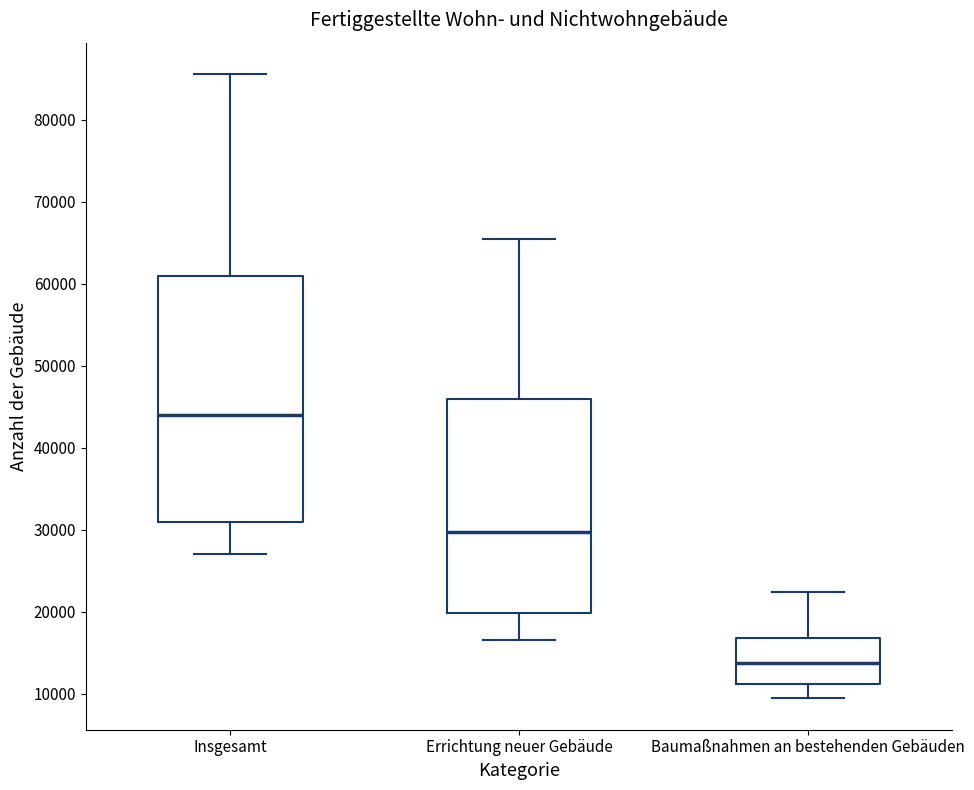

Reading left to right, read every box against the y-axis: the position of its median line, the range the box covers, and the ends of its whiskers. The values are not printed on the chart, so give them approximately, as read against the axis.

Insgesamt: median 44000, box 31000 to 61000, whiskers 27000 to 86000
Errichtung neuer Gebäude: median 30000, box 20000 to 46000, whiskers 17000 to 65000
Baumaßnahmen an bestehenden Gebäuden: median 14000, box 11000 to 17000, whiskers 9000 to 22000